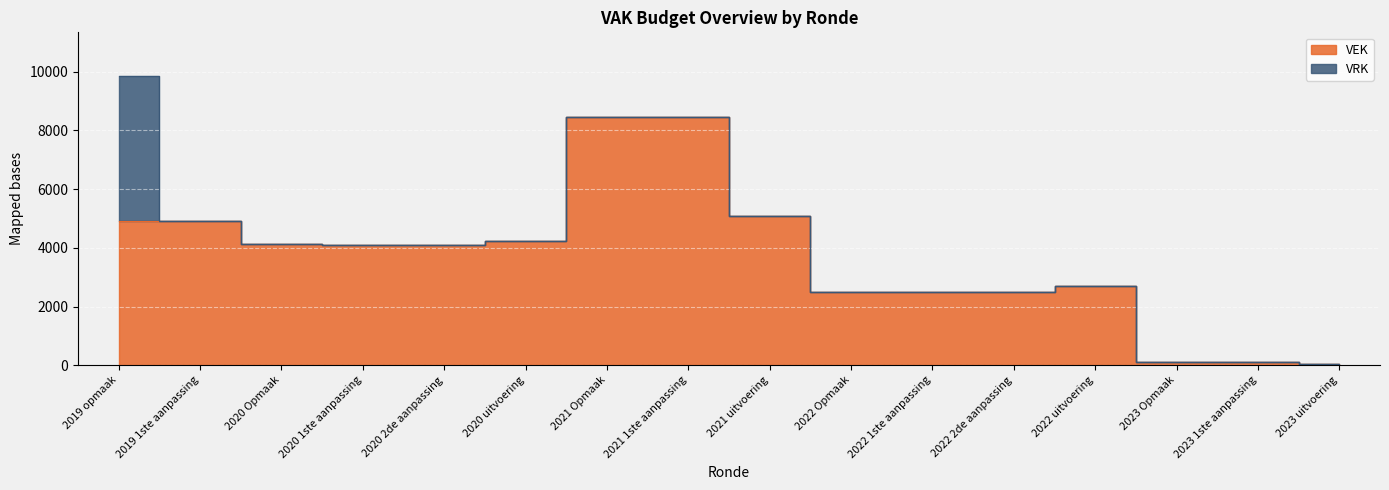

What is the label of the 14th point from the left?

2023 Opmaak